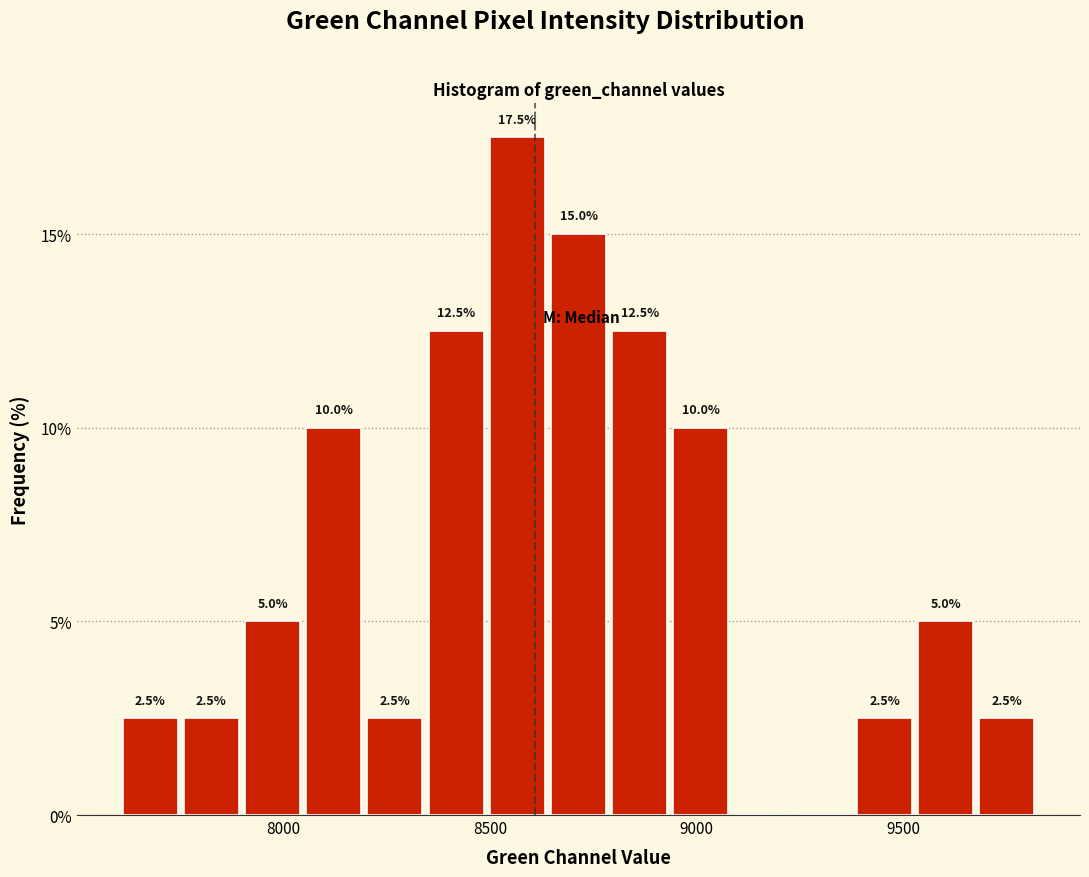

Read against the x-axis, roughly where is the centre of the tallest bar?

8550